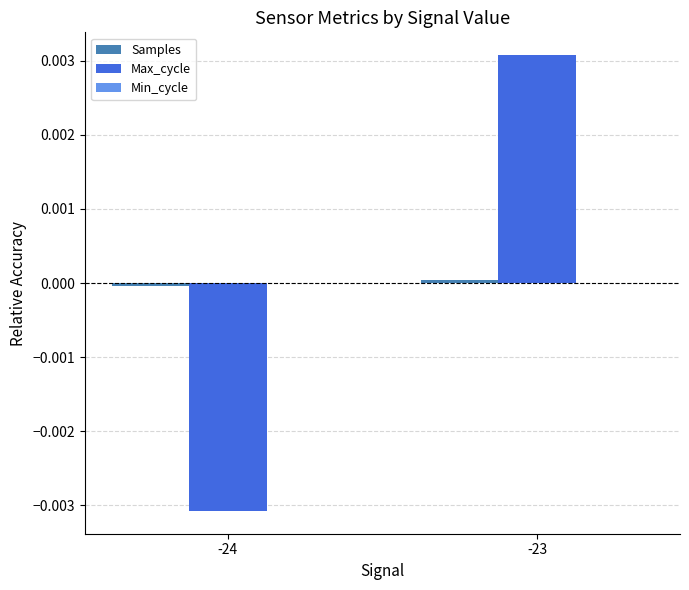

Which series has the largest range (max minus min)?

Max_cycle